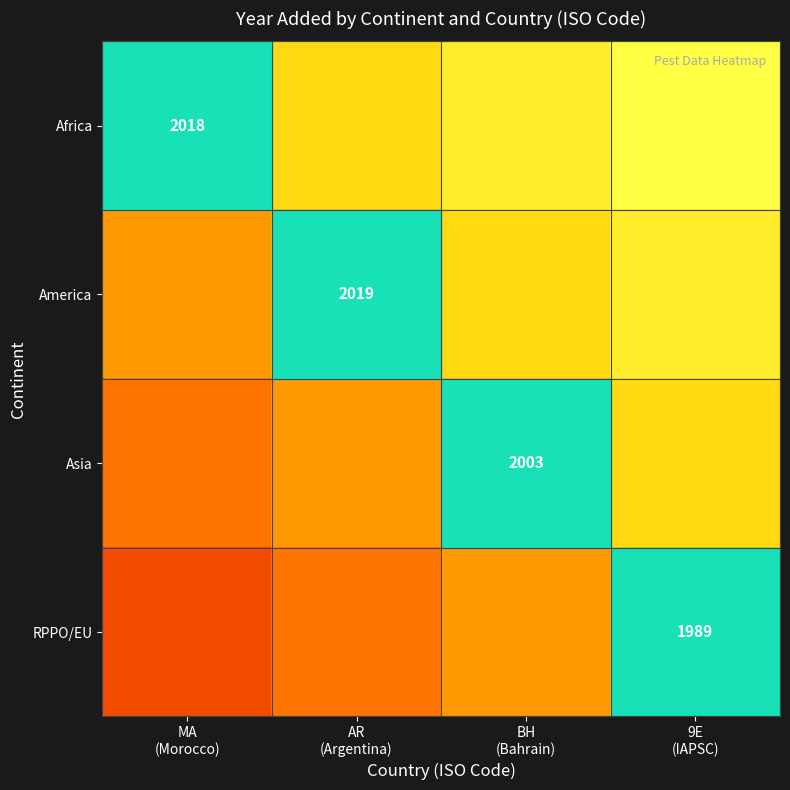

How many categories are shown in the chart?

4